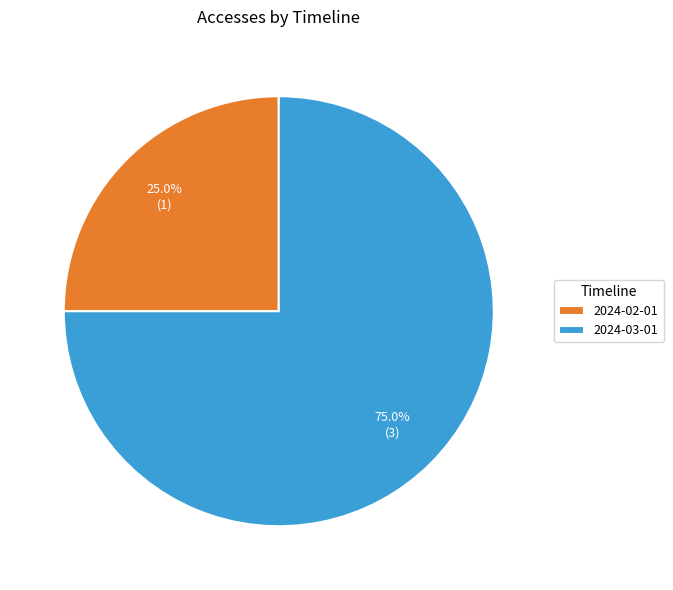

What is the total percentage of 2024-02-01 and 2024-03-01?

100.0%